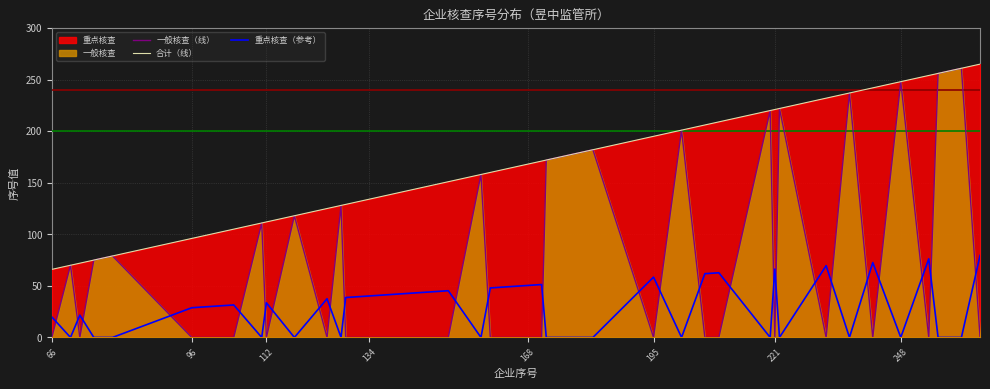

The value of 合计（线） at 10 is 112.0. True or false?

True